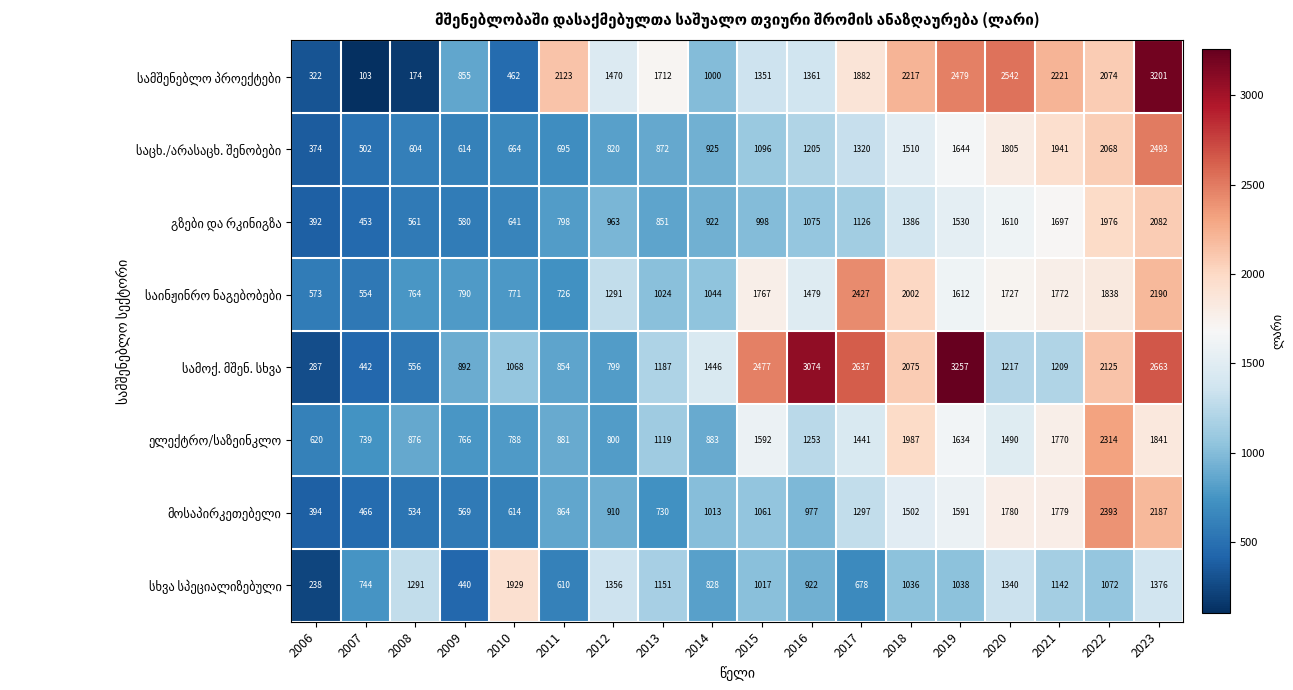

At which category does the chart reach its peak across all series?

2019